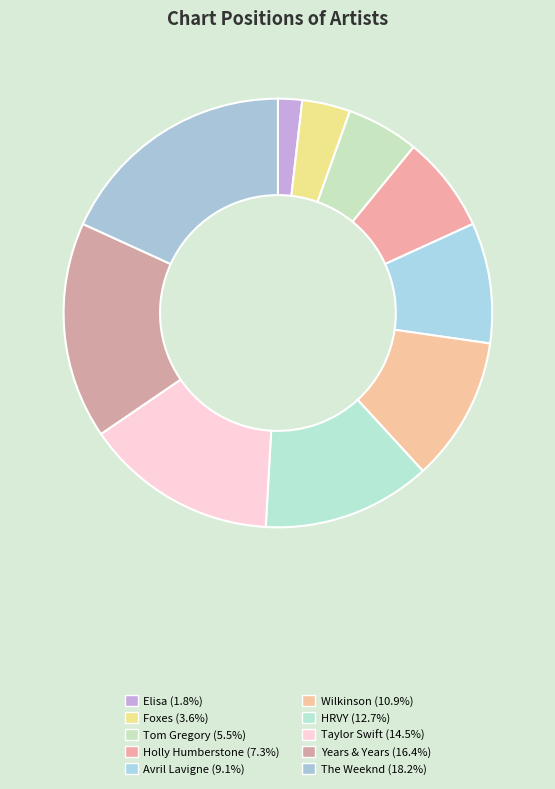

Approximately how many times larger is the value at Years & Years compared to Holly Humberstone?

2.2